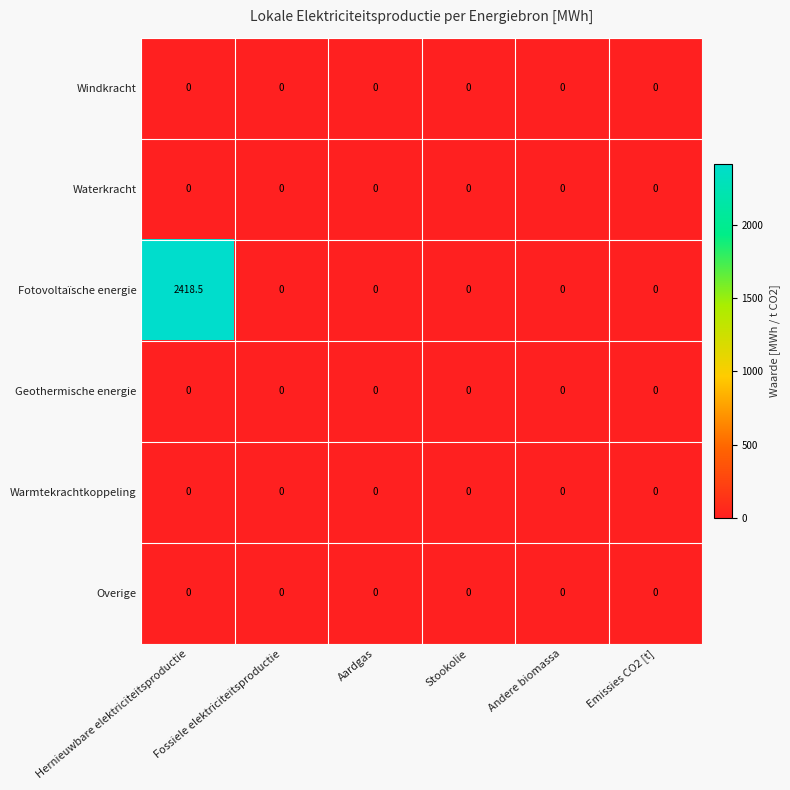

At which category is the sum across all series the highest?

Hernieuwbare elektriciteitsproductie